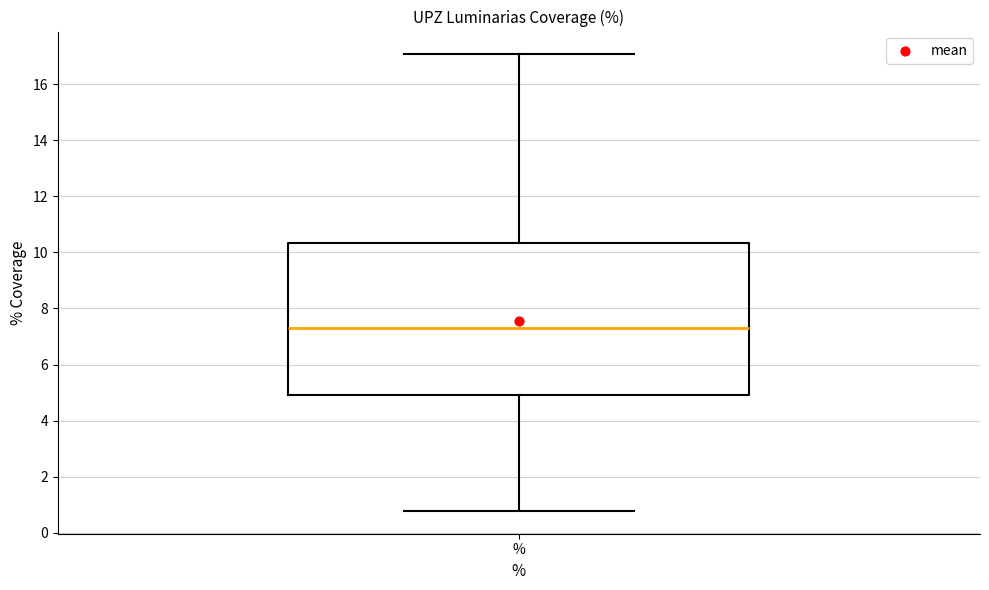

Where does the lower whisker of the box for % end on the y-axis? The values are not printed on the chart, so give them approximately, as read against the axis.

0.8